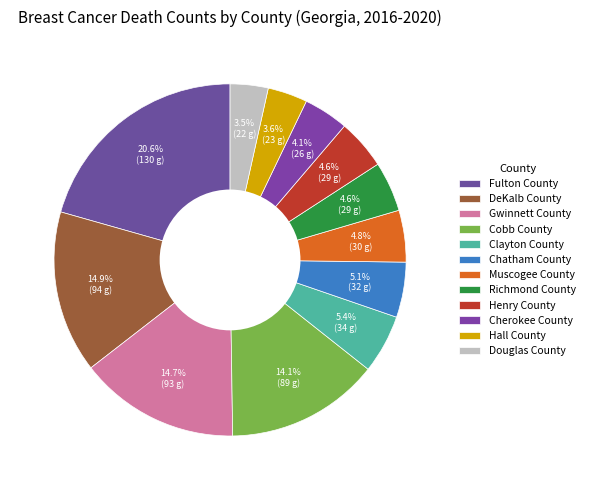

Which has a higher value, Clayton County or Chatham County?

Clayton County